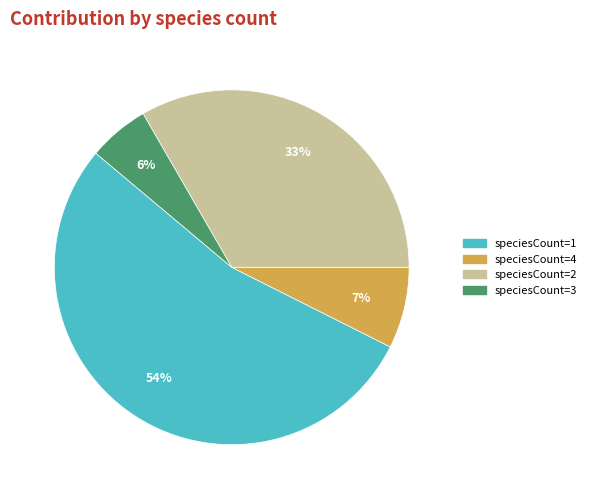

To the nearest percent, what is the difference between the largest and smallest slice percentages?

48%